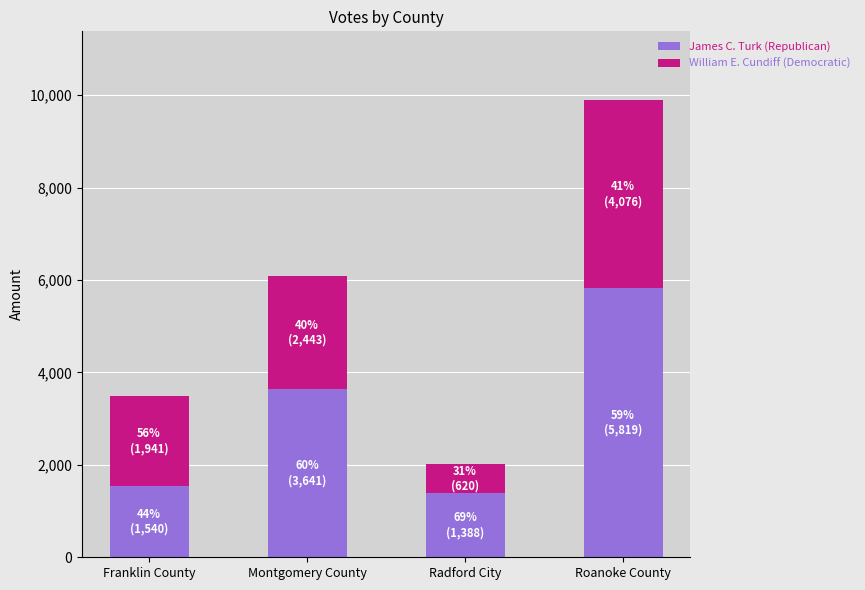

At which label does James C. Turk (Republican) reach its peak?

Roanoke County